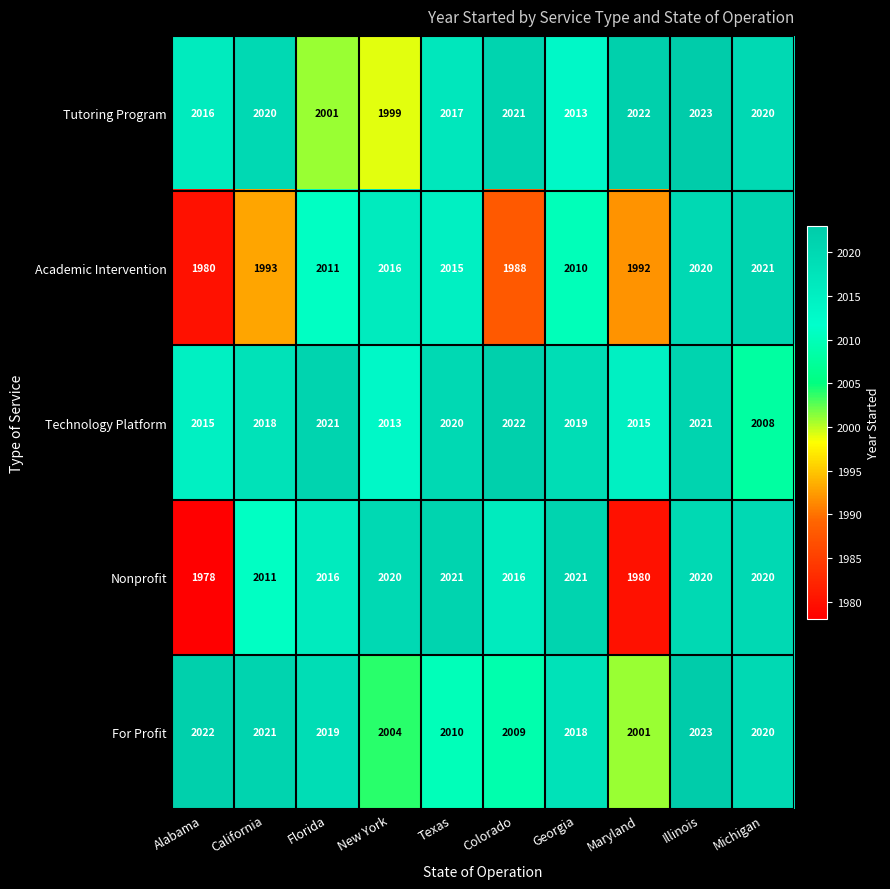

Which series has the largest total across all categories?

Technology Platform